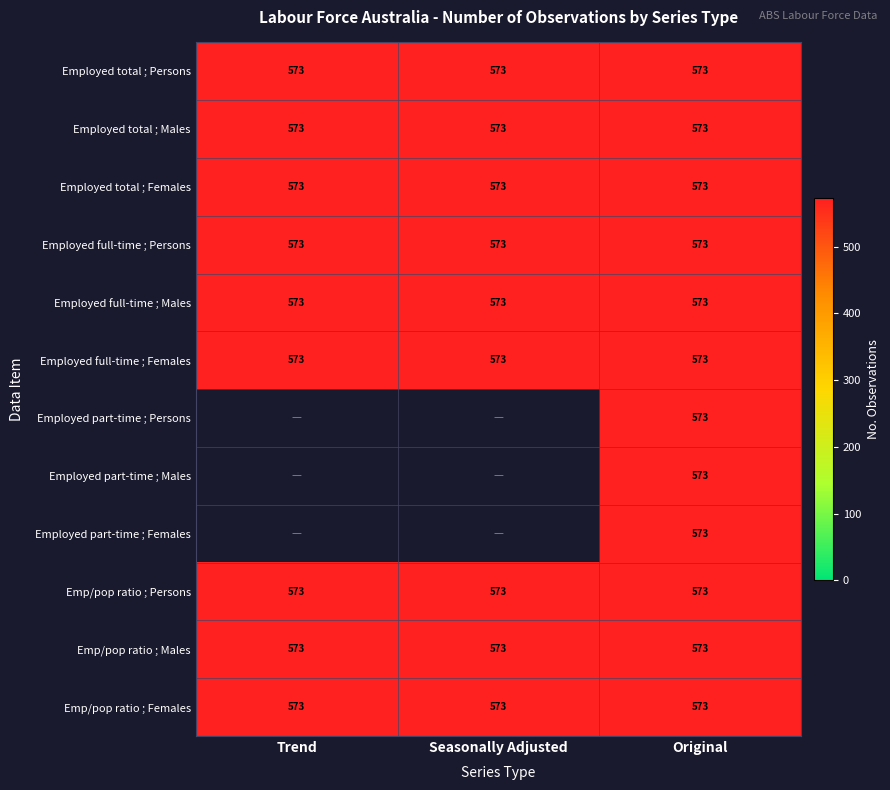

At which label does Employed total ;  Persons ; reach its minimum?

Trend